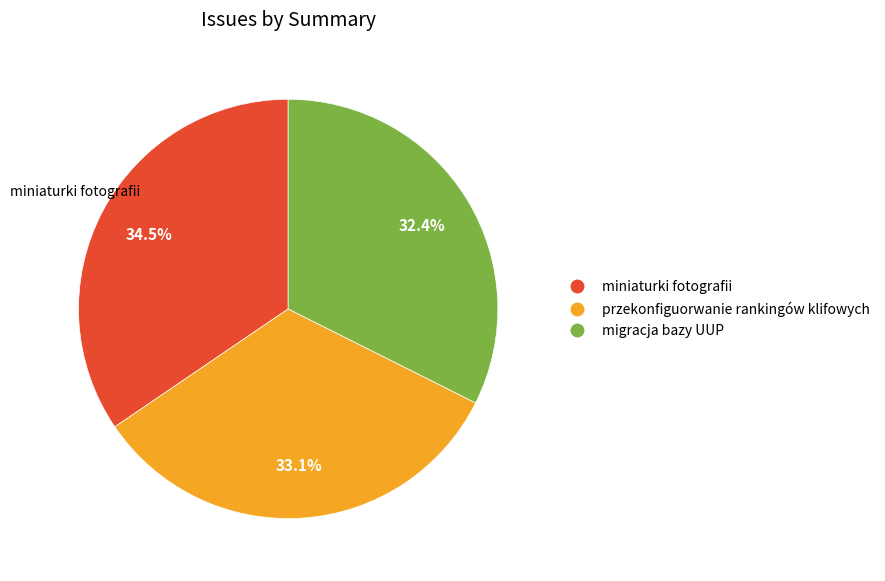

Does migracja bazy UUP represent more than half of the total?

No